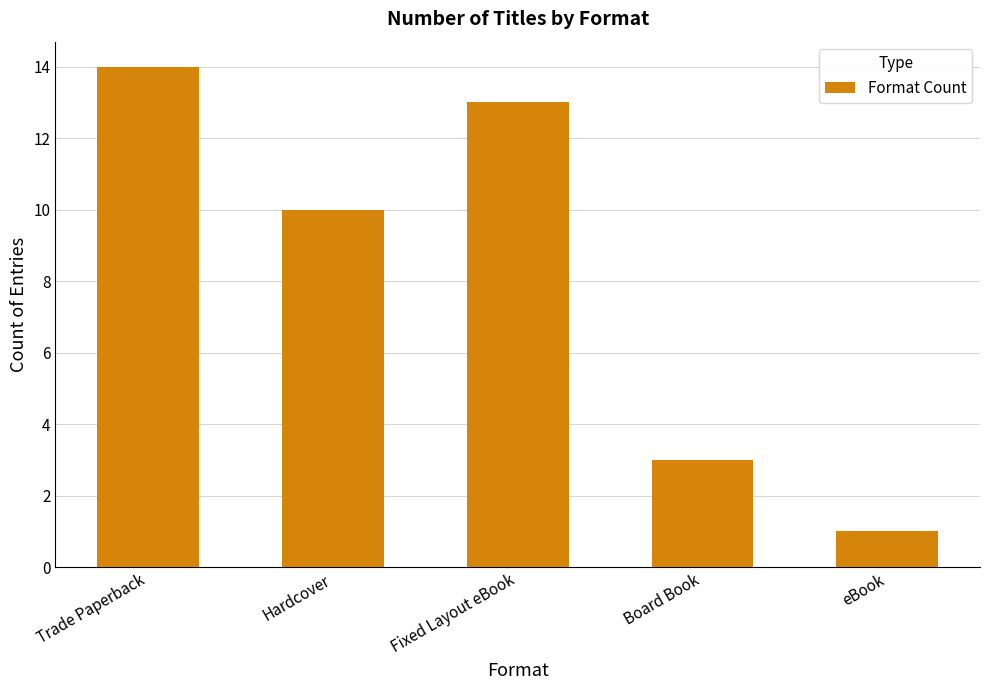

Which category has the lowest value across all series?

eBook